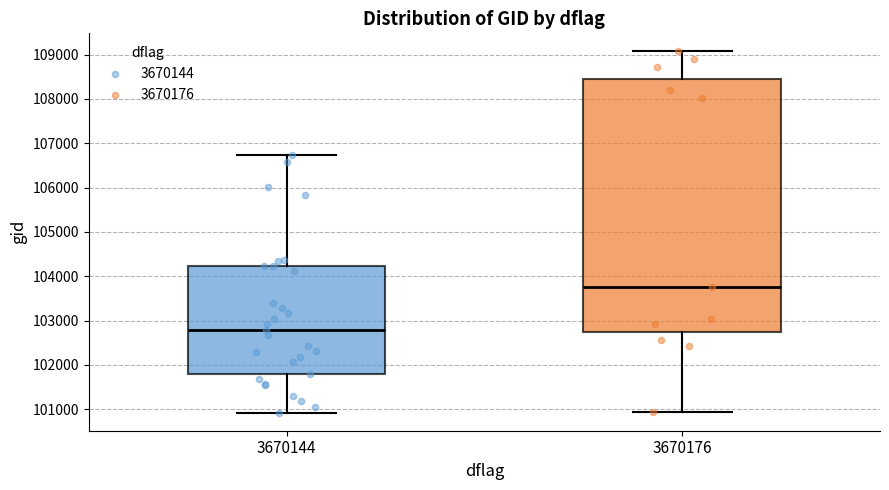

Comparing the boxes themselves (not the whiskers), which one is the tallest?

3670176